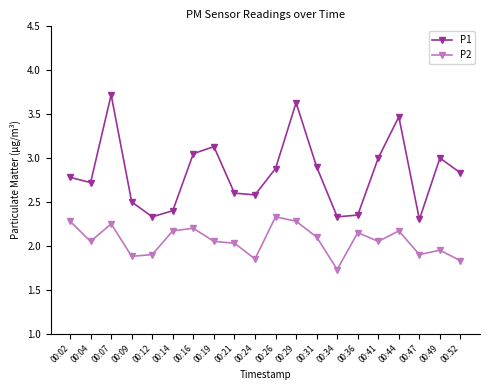

What are all the series names shown in the legend?

P1, P2